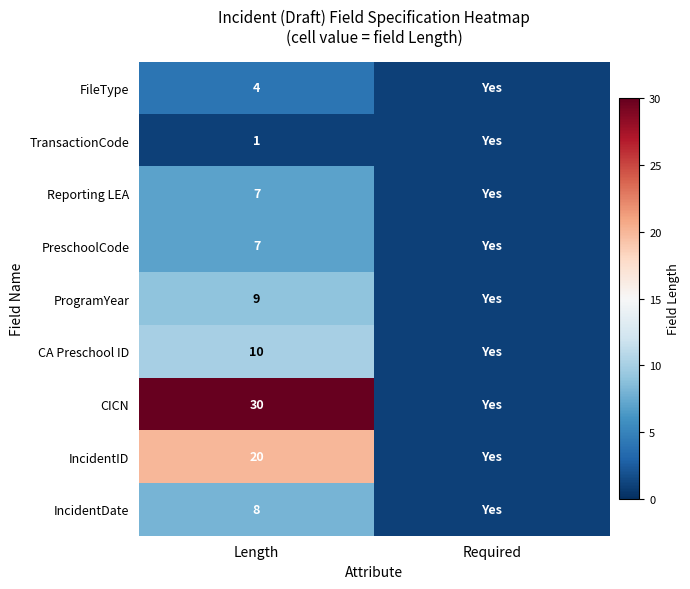

What is the total value across all series at Length?

96